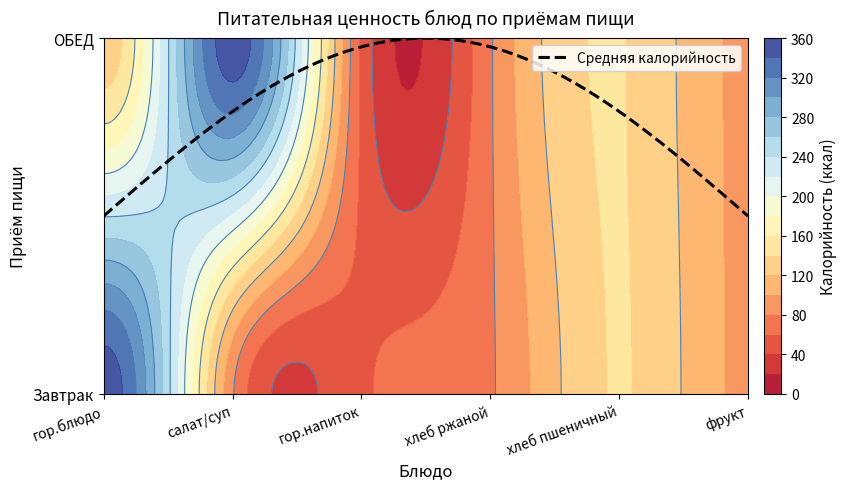

Where does the ОБЕД series first go above 127?

салат/суп